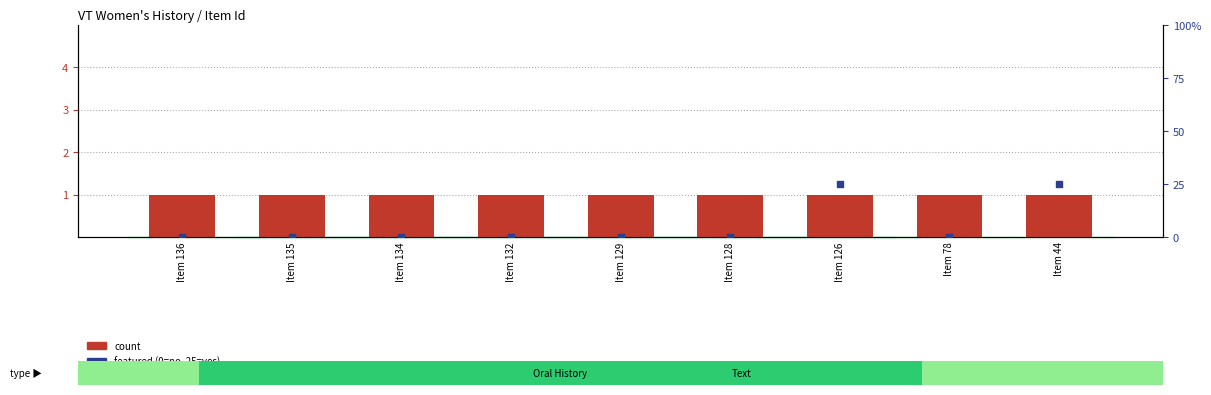

Which series has the largest total across all categories?

featured (scaled)